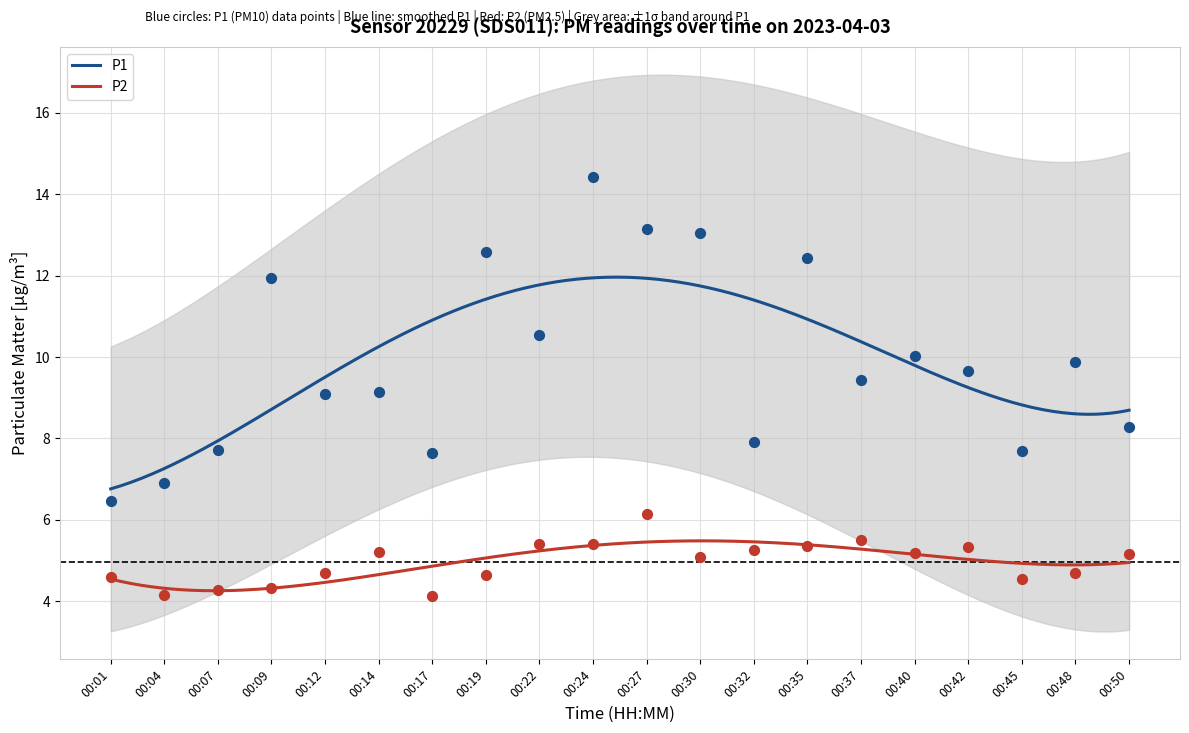

Which series has the widest spread of Y values?

P1